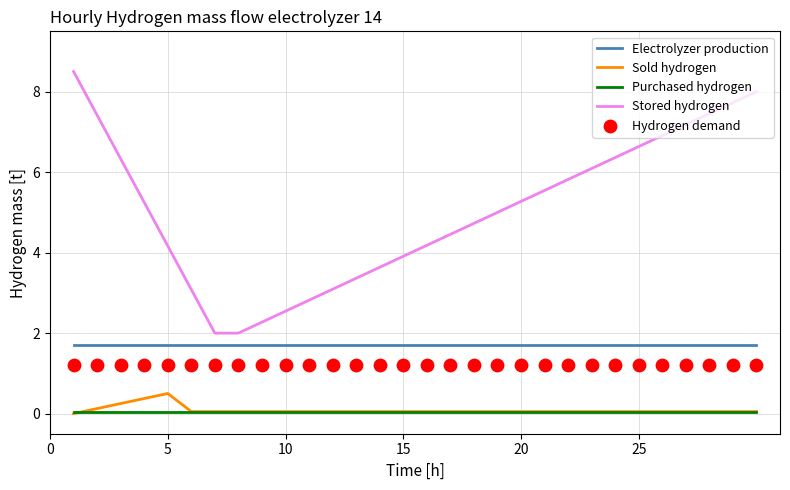

Which series has the widest spread of Y values?

Stored hydrogen